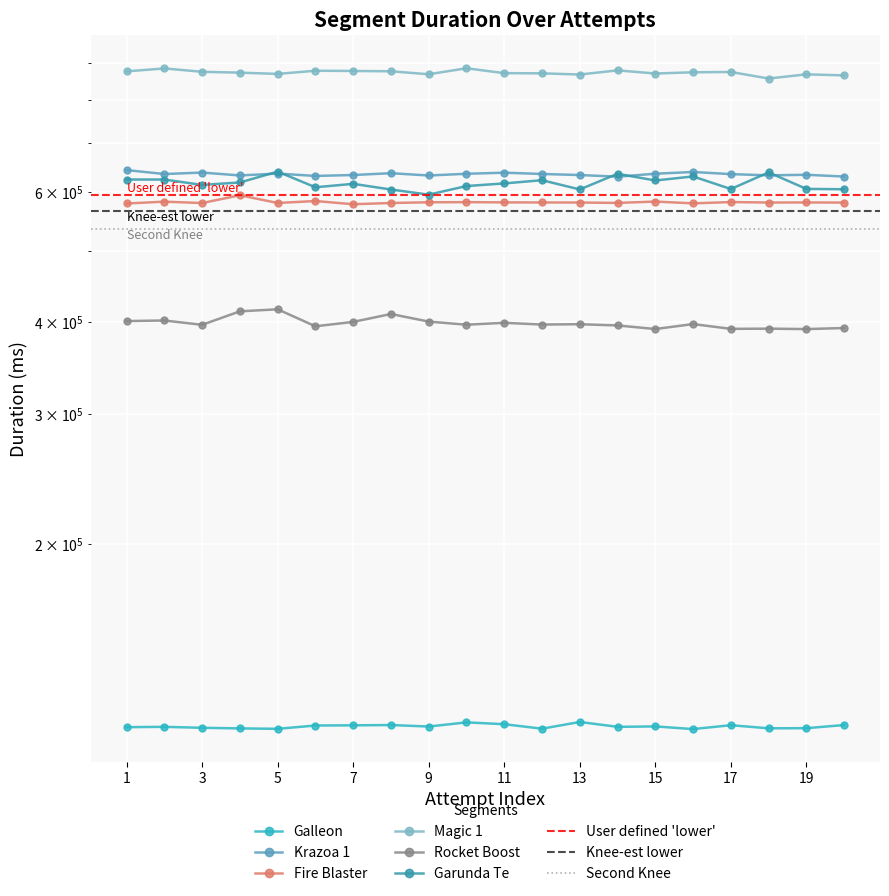

What is the value of the Galleon point at the 8th from the left?

113581